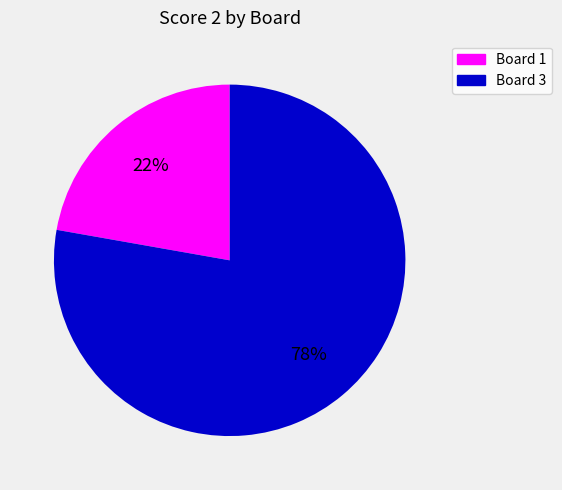

Is there any slice that represents more than half of the pie?

Yes